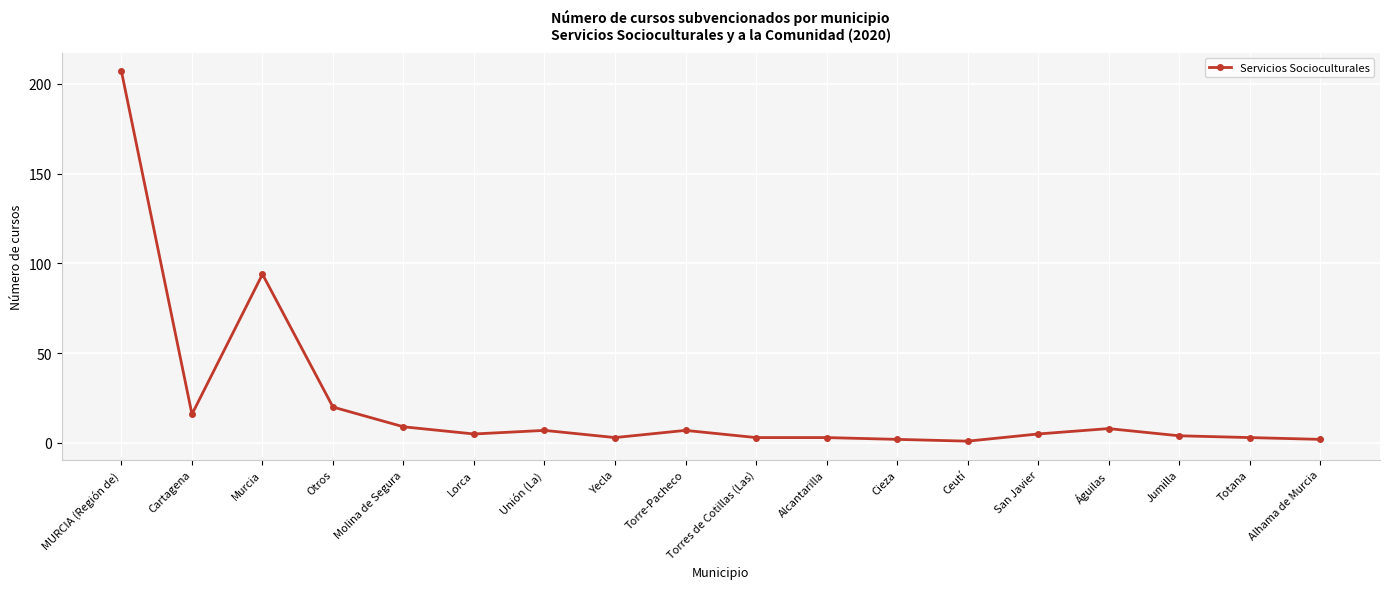

What is the change in value from Murcia to San Javier?

-89